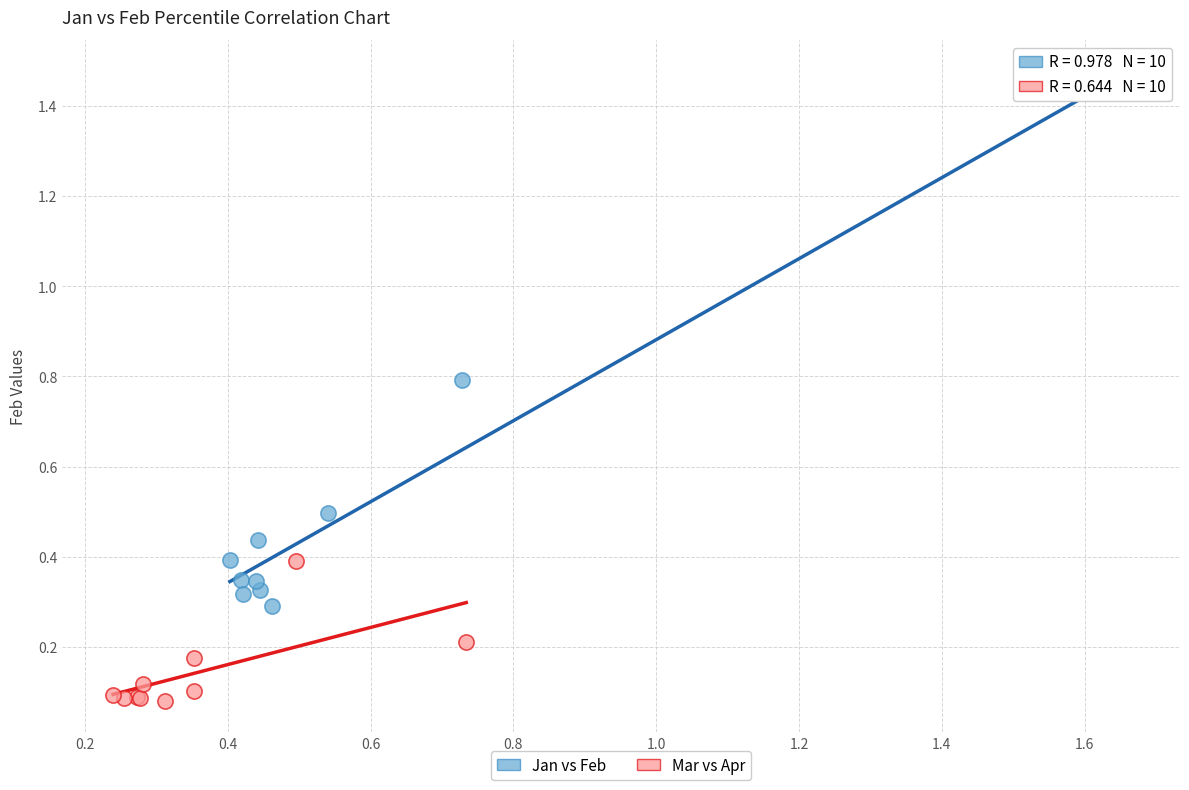

Which series has the largest Y range (max minus min)?

Jan vs Feb